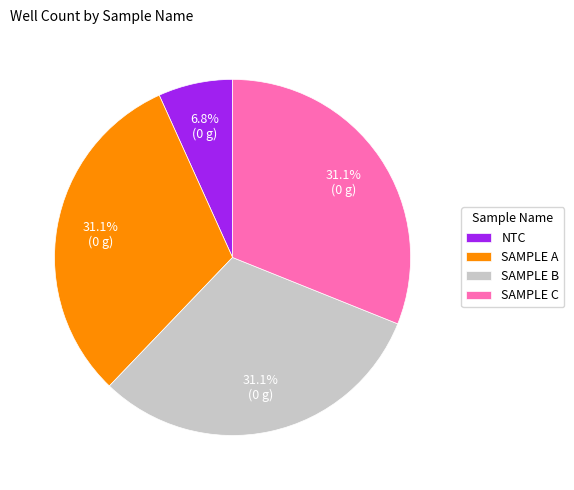

How many segments does this pie chart have?

4